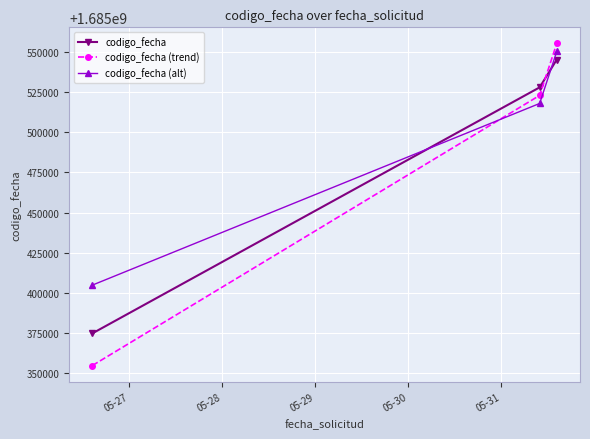

Reading left to right, transcribe all the data shown in this chart.

codigo_fecha: 1685374910	1685527824	1685545124
codigo_fecha (trend): 1685354910	1685522824	1685555124
codigo_fecha (alt): 1685404910	1685517824	1685550124